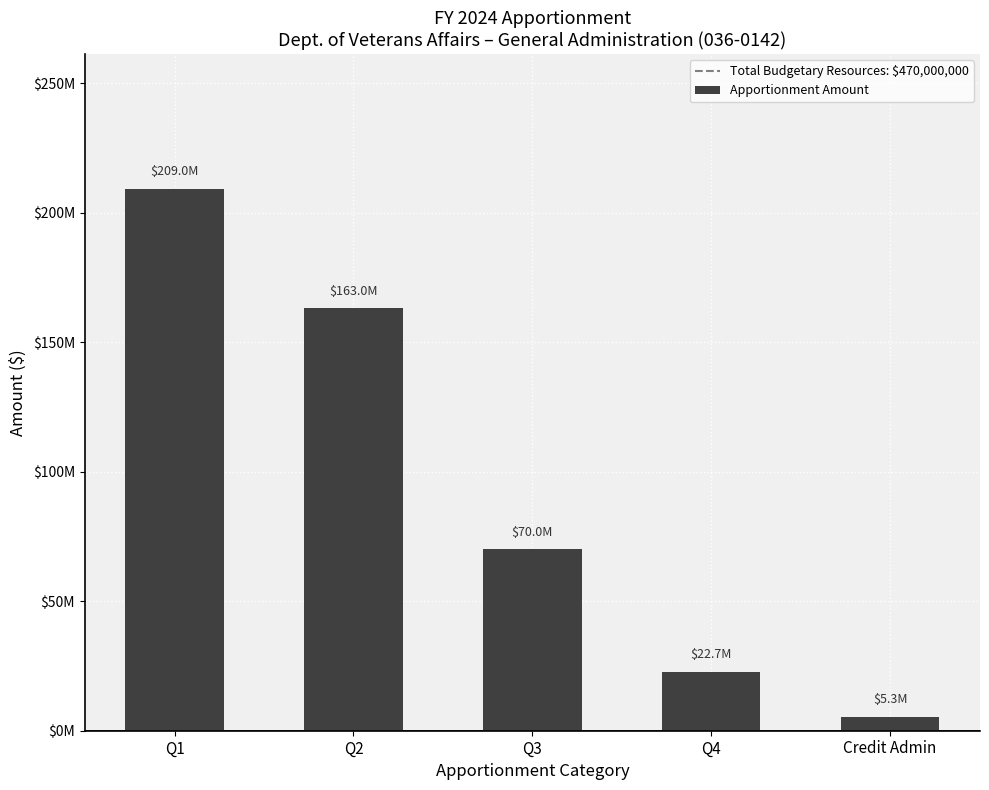

Rank the categories by value from lowest to highest.

Credit Admin, Q4, Q3, Q2, Q1